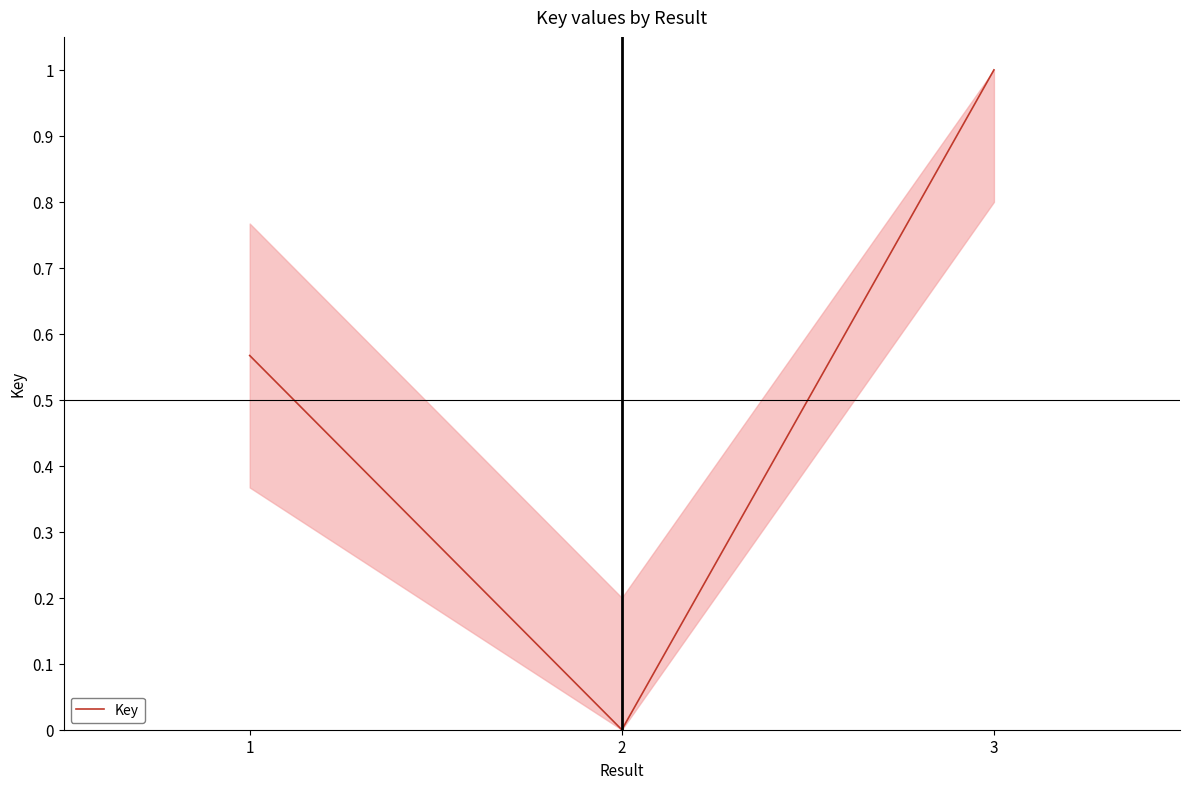

What is the change in value from 1 to 3?

+0.4